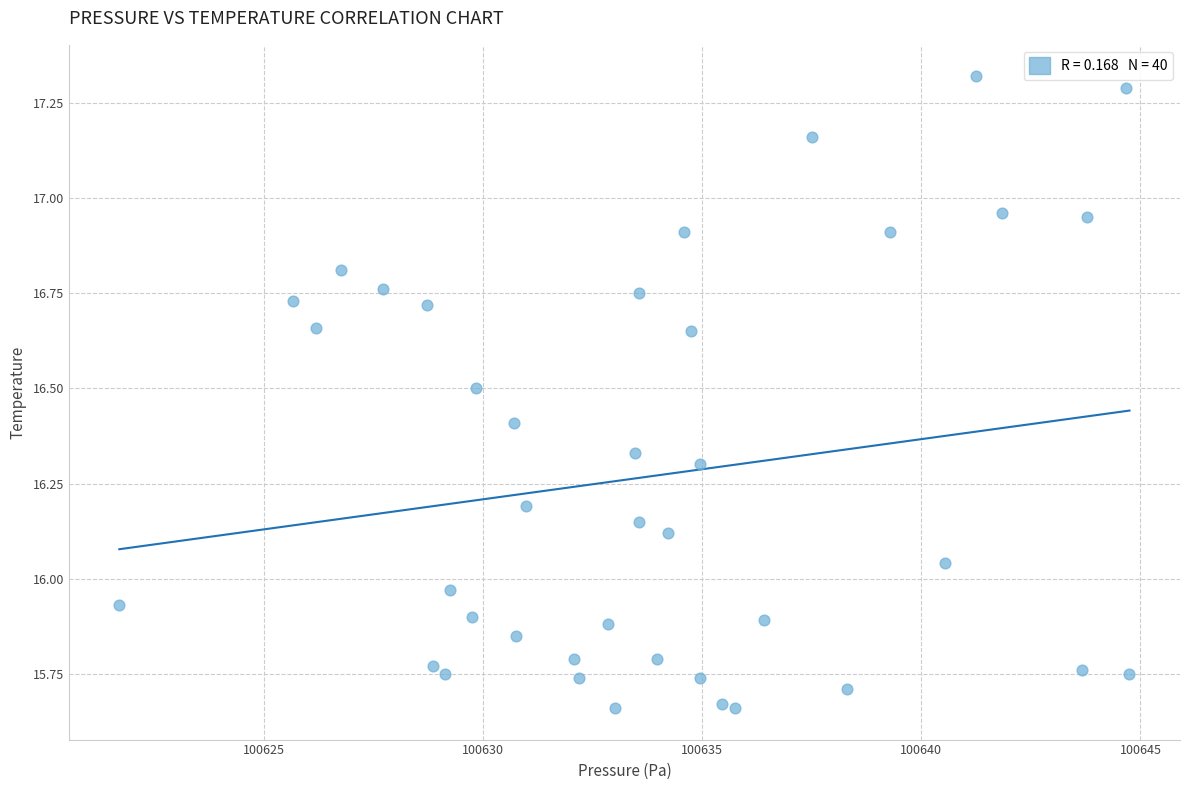

What is the range of Y values (max minus min)?

1.7